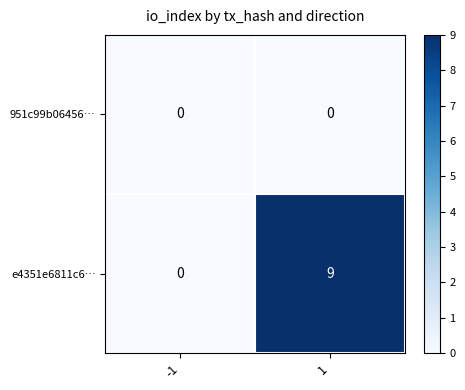

Reading left to right, what are all the values shown in this chart?

951c99b06456…: -1=0	1=0
e4351e6811c6…: -1=0	1=9